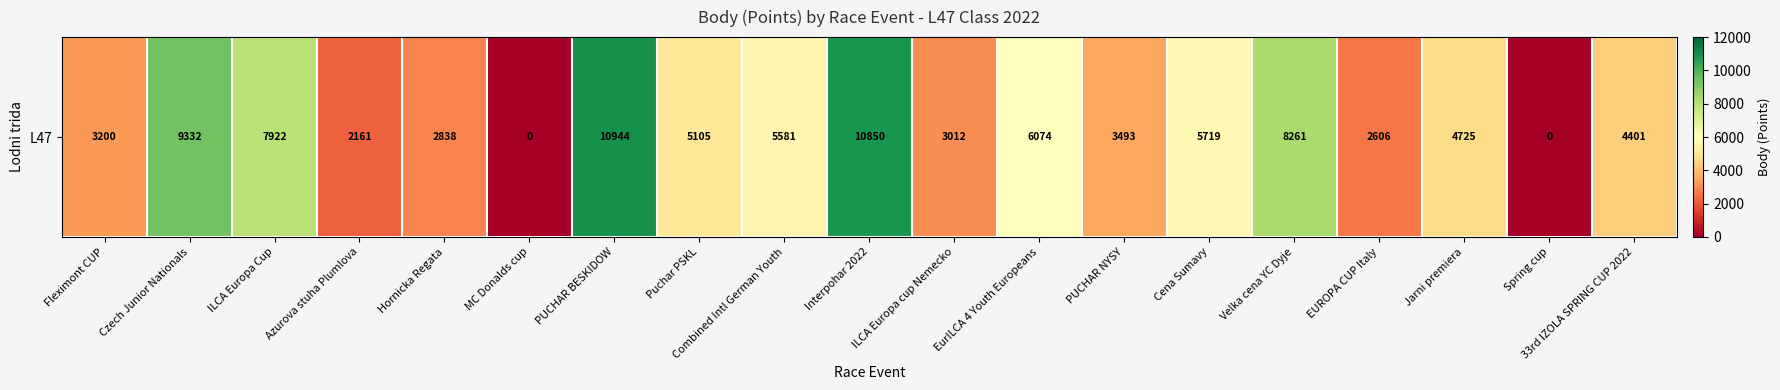

True or false: the data shows 3090 at Czech Junior Nationals.

False